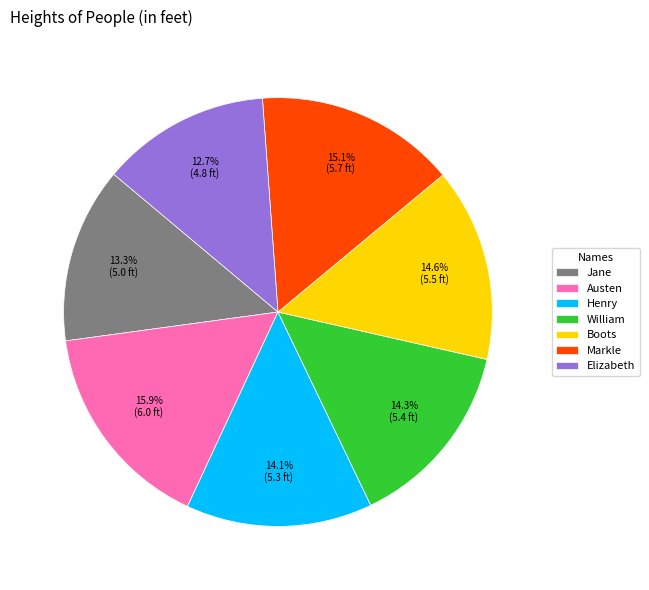

Which category has the smallest portion of the pie?

Elizabeth